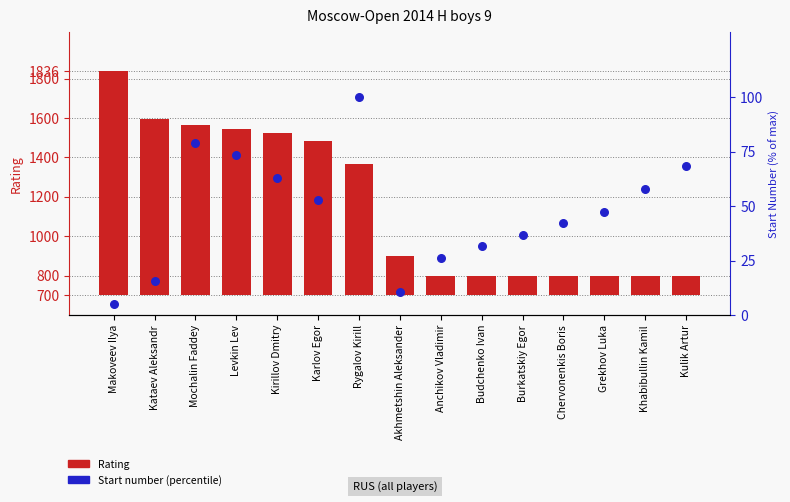

Which series has the largest total across all categories?

Rating